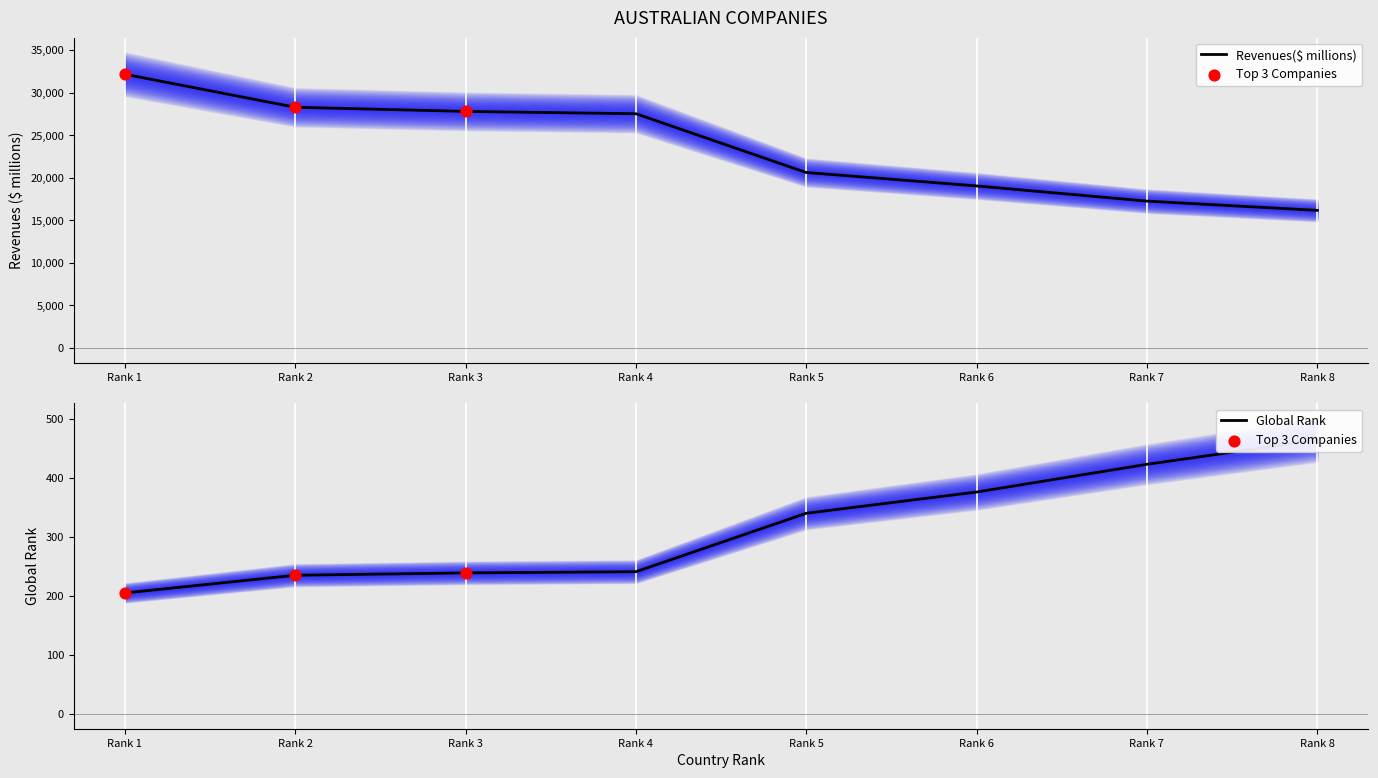

At which category is the sum across all series the highest?

Rank 1